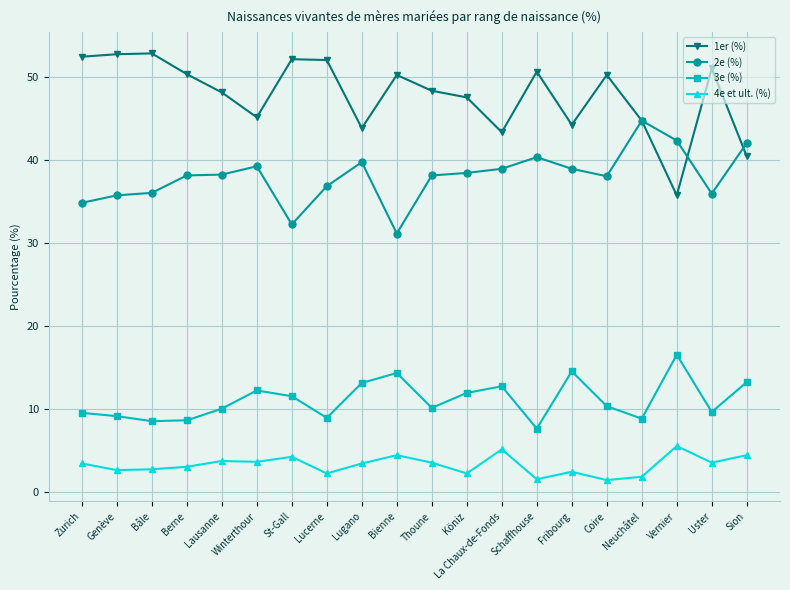

What is the spread (max minus min) of values at Schaffhouse?

49.1